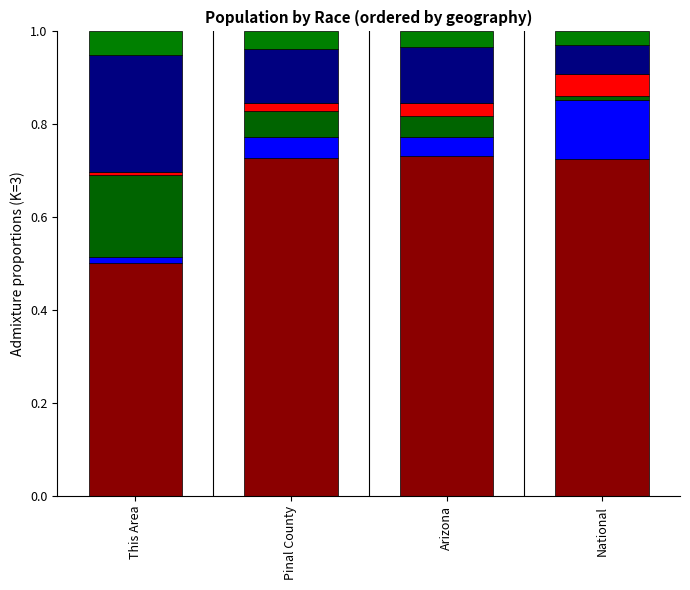

Does the chart contain any negative values?

No